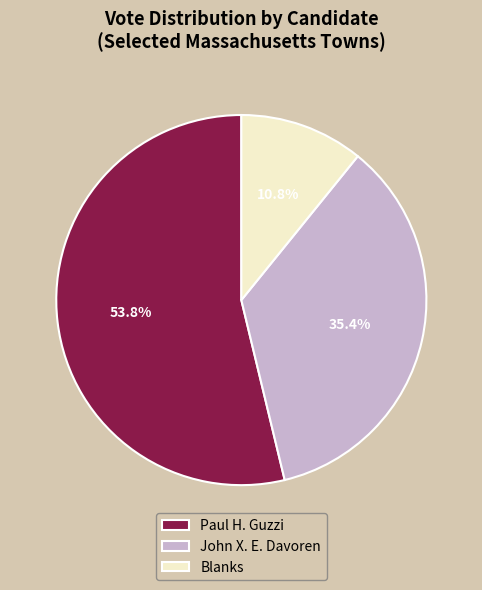

Which category has the biggest portion of the pie?

Paul H. Guzzi